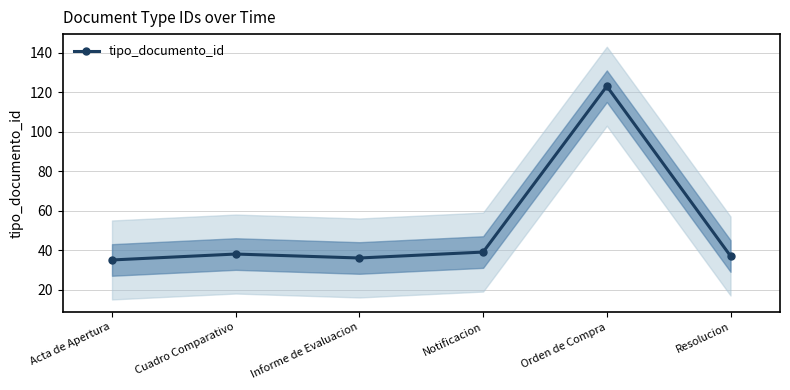

Does the chart display data point markers on the line(s)?

Yes